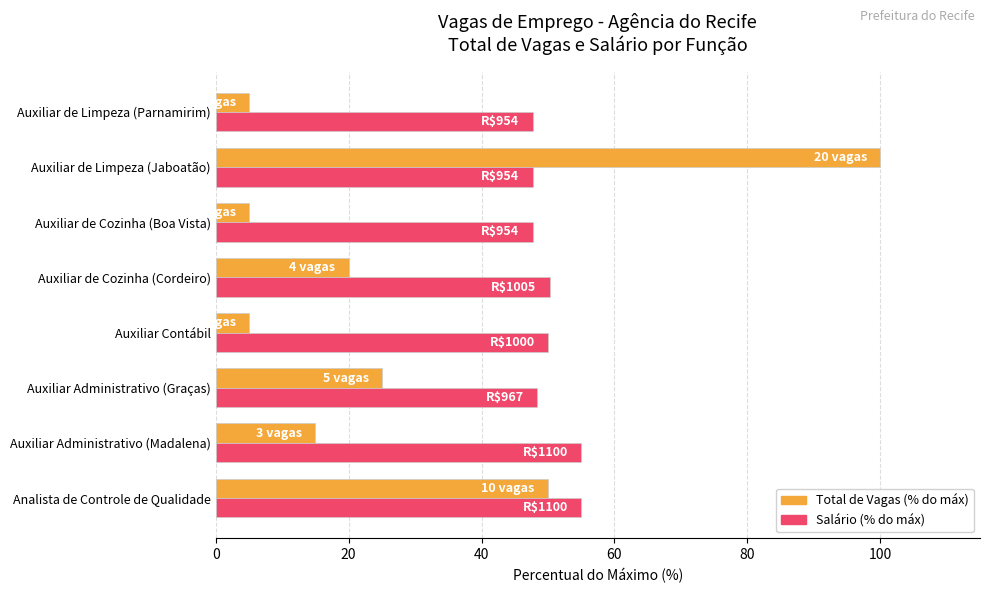

What is the maximum value shown in the chart?

100.0